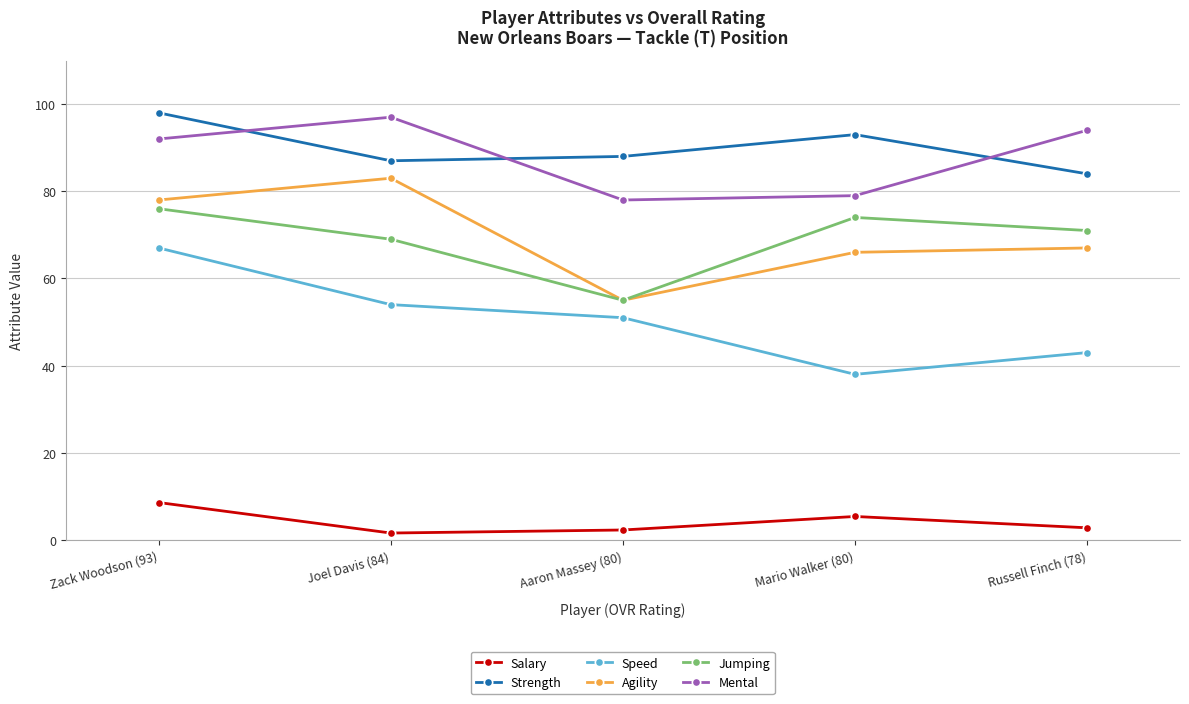

What is the difference between the maximum and second lowest values in the Speed series?

24.0